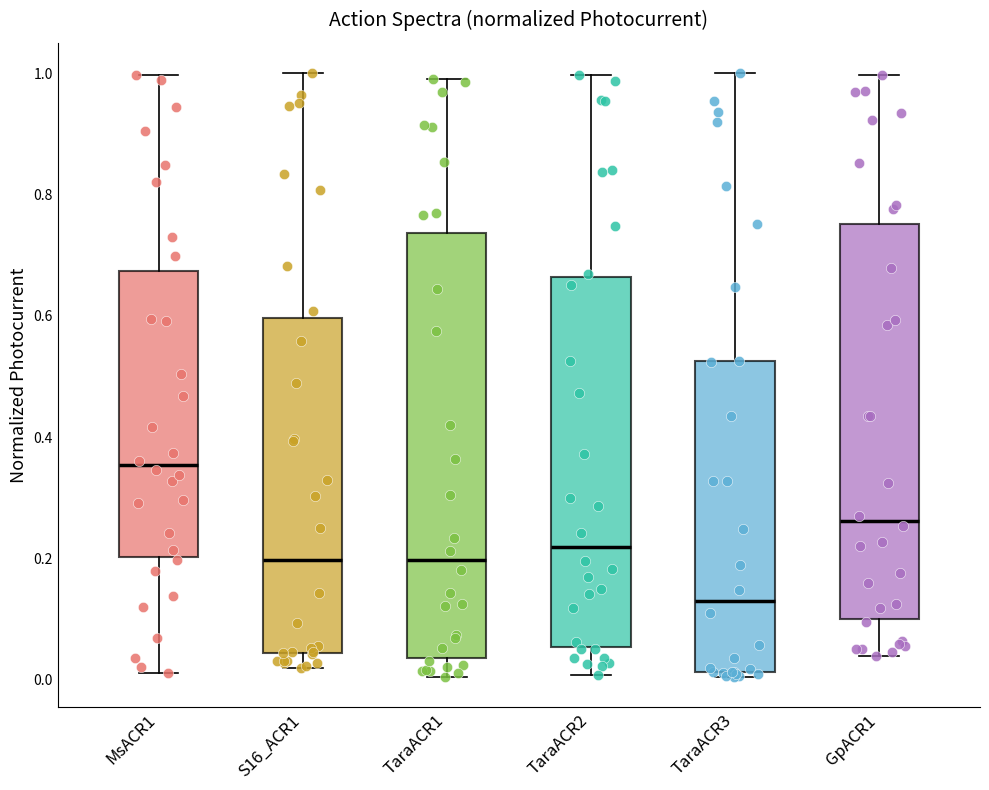

Which box has the lowest median line?

TaraACR3